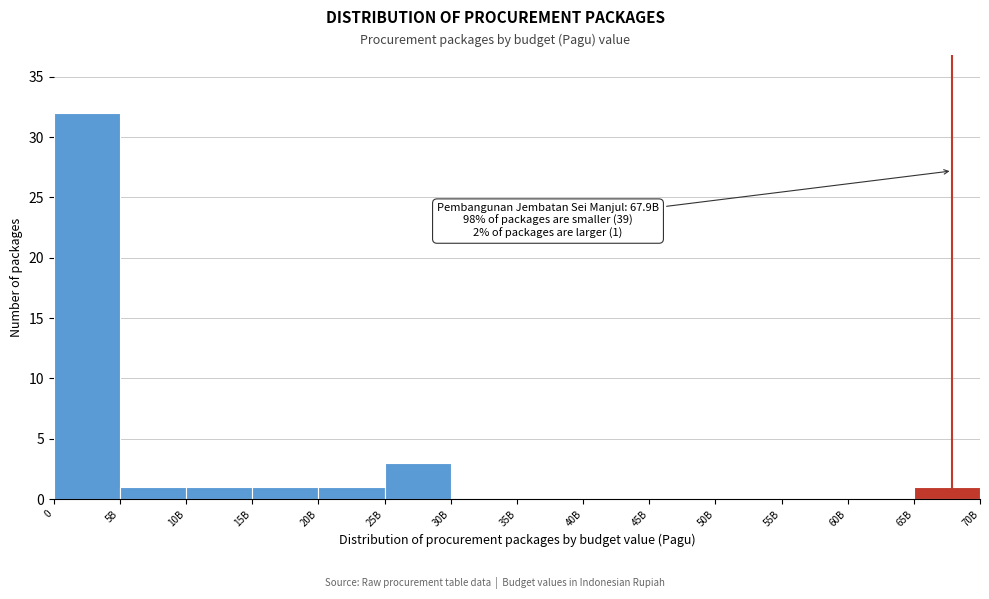

Reading left to right, list all the values displayed in this chart.

0=32	5B=1	10B=1	15B=1	20B=1	25B=3	30B=0	35B=0	40B=0	45B=0	50B=0	55B=0	60B=0	65B=1